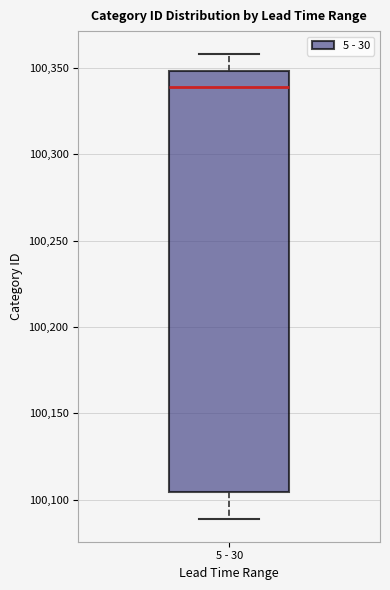

Where is the upper edge of the box for 5 - 30 on the y-axis? The values are not printed on the chart, so give them approximately, as read against the axis.

100350